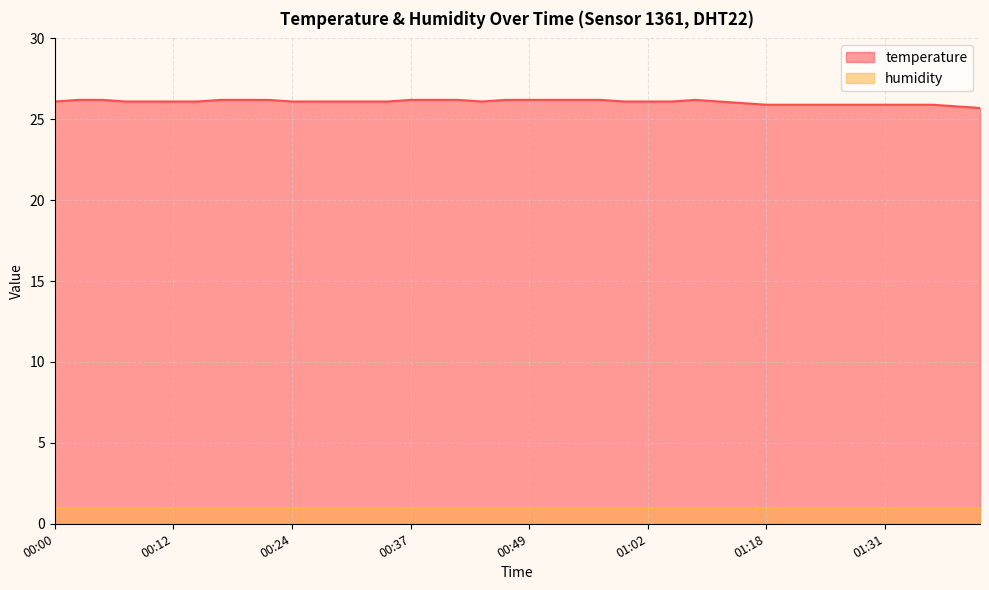

List the labels in order of value, smallest first.

01:41, 01:38, 01:18, 01:21, 01:23, 01:26, 01:28, 01:31, 01:33, 01:36, 01:16, 00:00, 00:07, 00:09, 00:12, 00:14, 00:24, 00:27, 00:29, 00:32, 00:34, 00:44, 00:59, 01:02, 01:04, 01:10, 00:02, 00:05, 00:17, 00:19, 00:22, 00:37, 00:39, 00:42, 00:47, 00:49, 00:52, 00:54, 00:57, 01:07